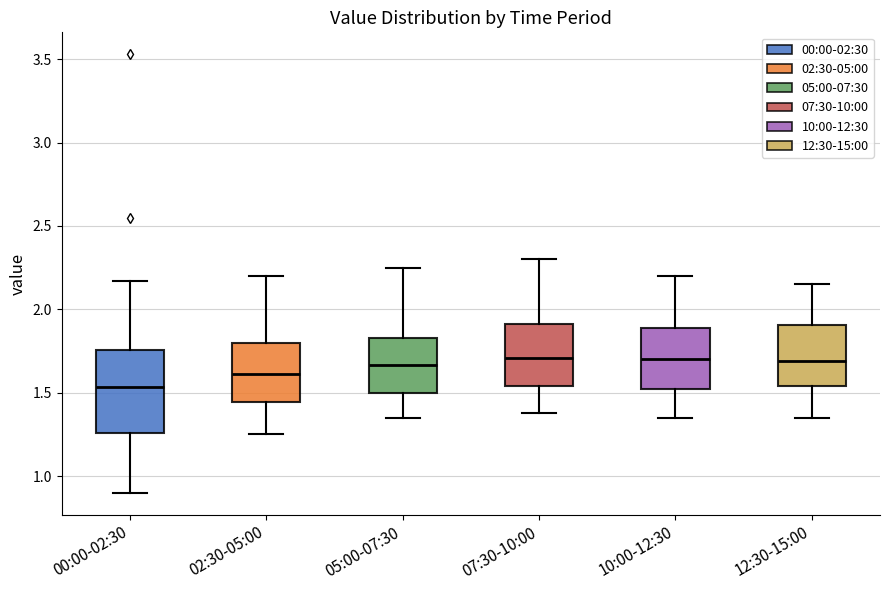

Reading left to right, transcribe this box plot: for each box, give where its median line is, the range the box spans, and where its two whiskers end, as read against the y-axis. The values are not printed on the chart, so give them approximately, as read against the axis.

00:00-02:30: median 1.55, box 1.25 to 1.75, whiskers 0.90 to 2.15
02:30-05:00: median 1.60, box 1.45 to 1.80, whiskers 1.25 to 2.20
05:00-07:30: median 1.65, box 1.50 to 1.85, whiskers 1.35 to 2.25
07:30-10:00: median 1.70, box 1.55 to 1.90, whiskers 1.40 to 2.30
10:00-12:30: median 1.70, box 1.50 to 1.90, whiskers 1.35 to 2.20
12:30-15:00: median 1.70, box 1.55 to 1.90, whiskers 1.35 to 2.15